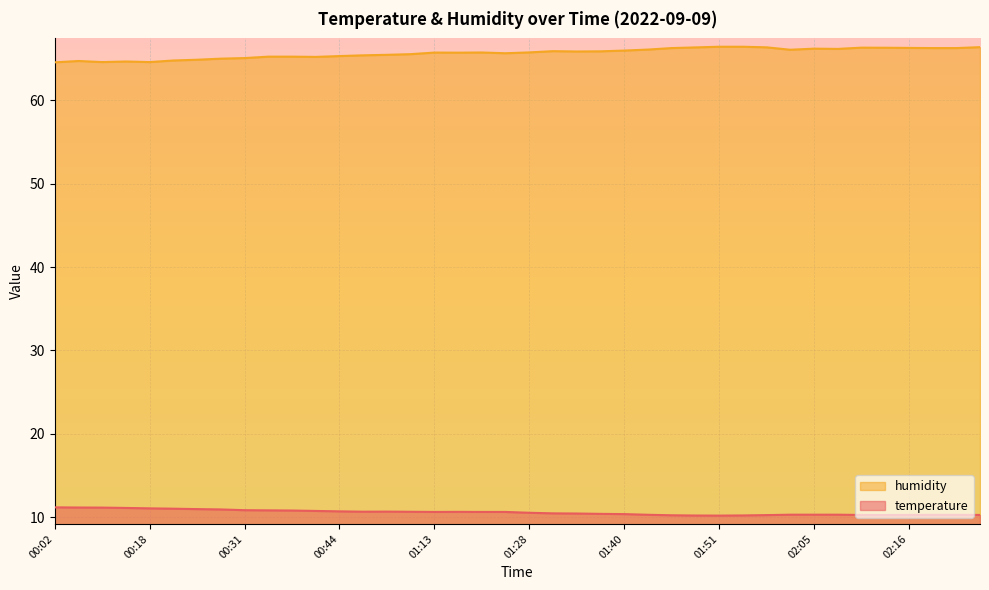

How many lines are shown in the chart?

2